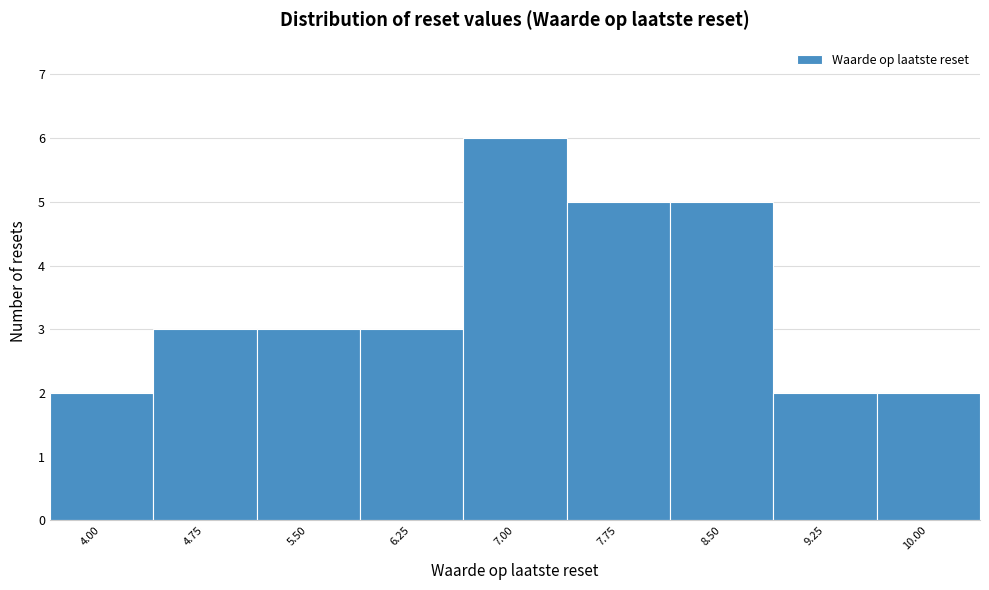

Reading right to left, transcribe all the data shown in this chart.

2	2	5	5	6	3	3	3	2